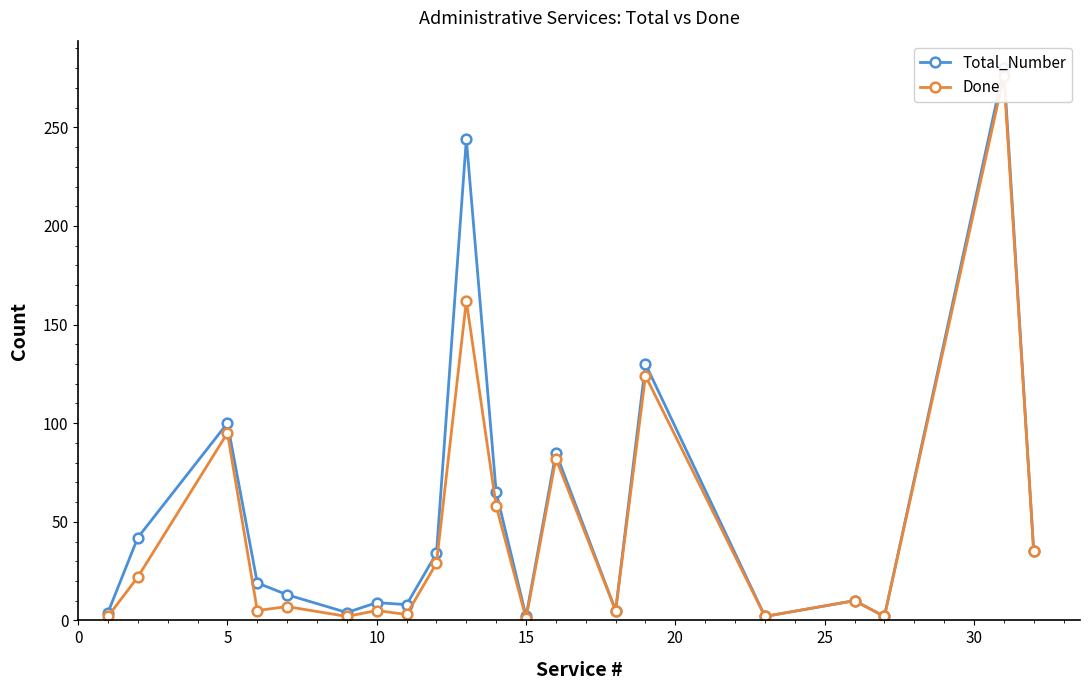

What is the total value across all series at 15?

24